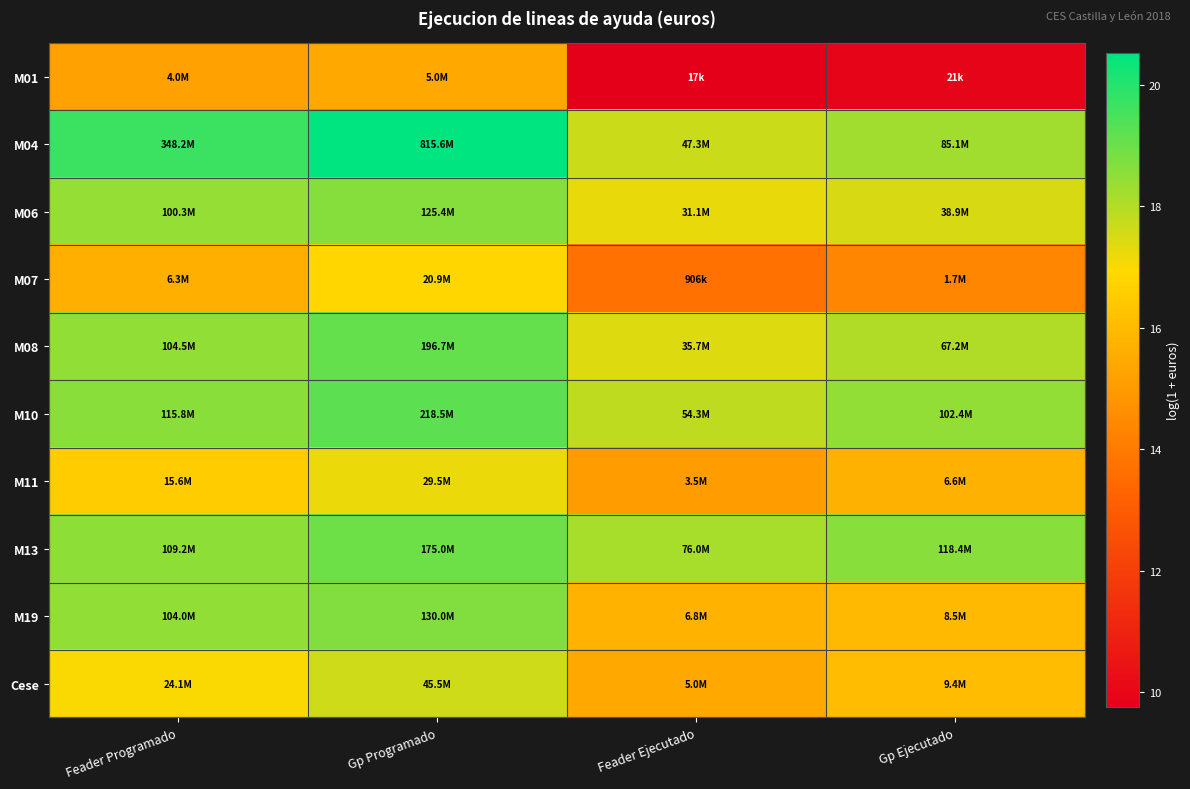

What is the minimum value shown in the chart?

9.8